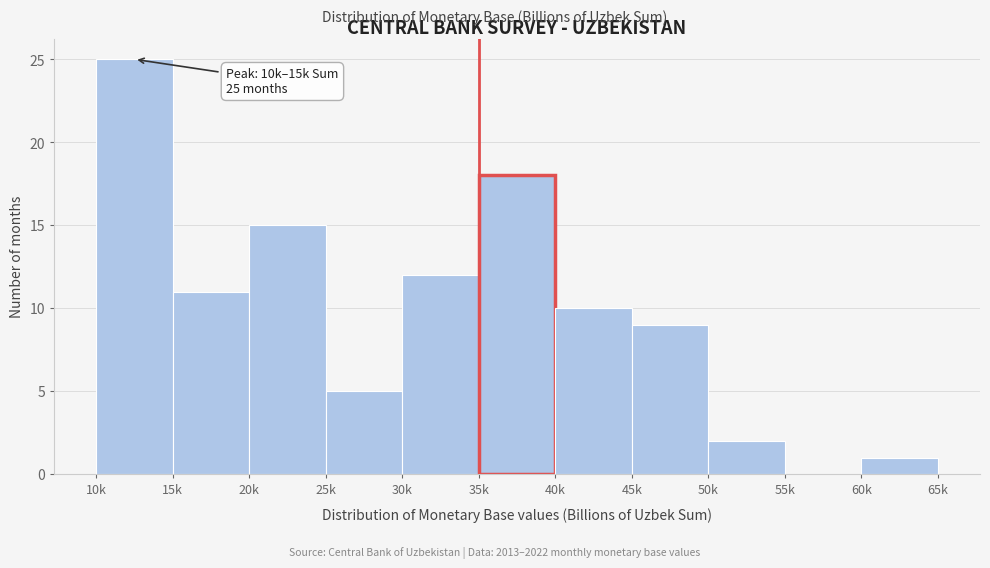

Reading right to left, transcribe all the data shown in this chart.

60k=1	55k=0	50k=2	45k=9	40k=10	35k=18	30k=12	25k=5	20k=15	15k=11	10k=25